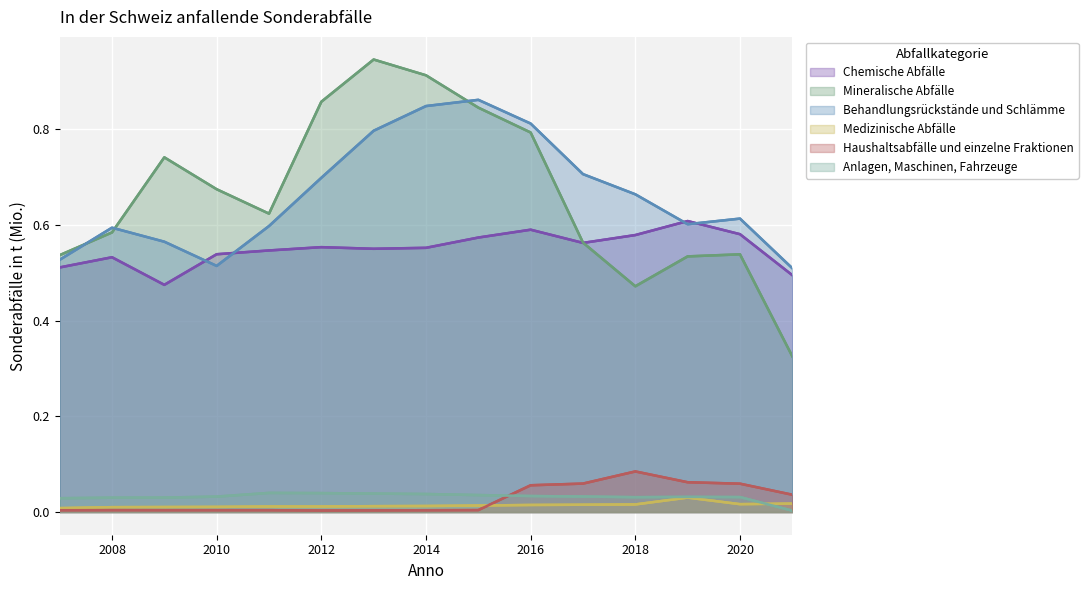

Where is the first local maximum for Anlagen, Maschinen, Fahrzeuge?

2014